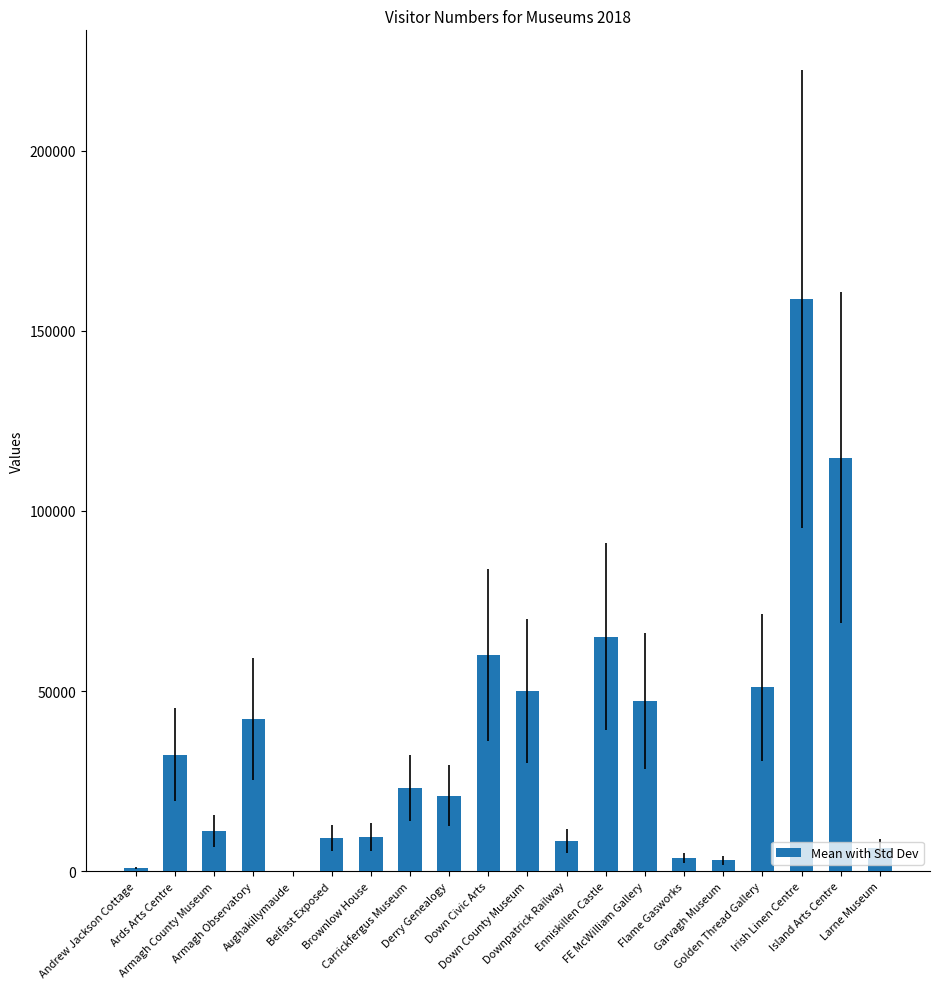

What is the greatest value displayed?

158810